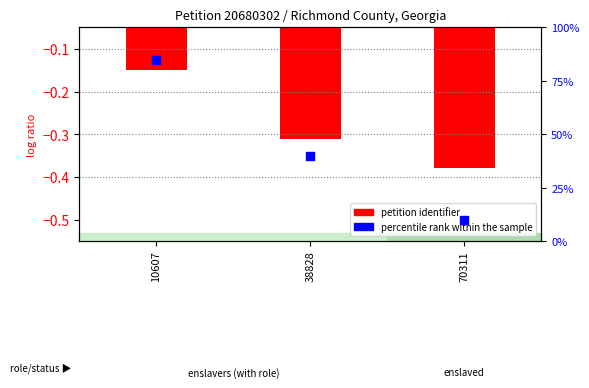

What are all the series names shown in the legend?

petition identifier, percentile rank within the sample